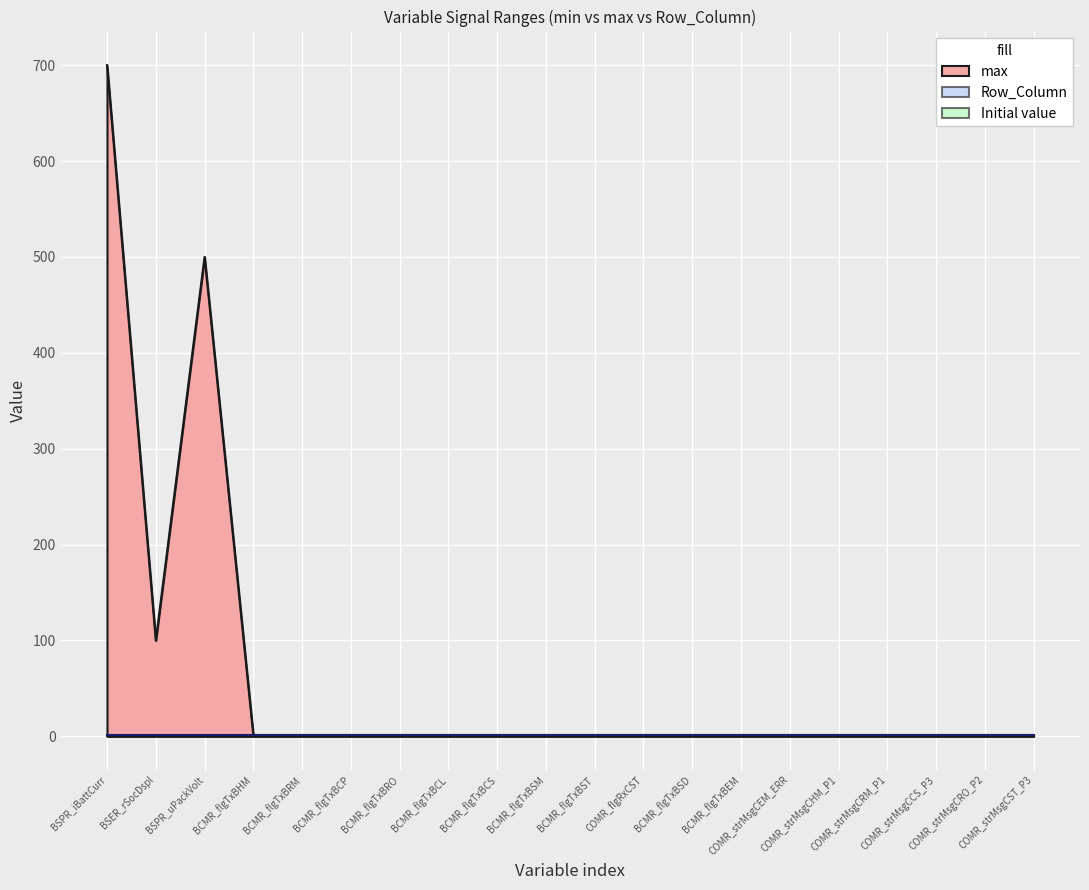

Which series changed the most between BSPR_iBattCurr and COMR_strMsgCST_P3?

max